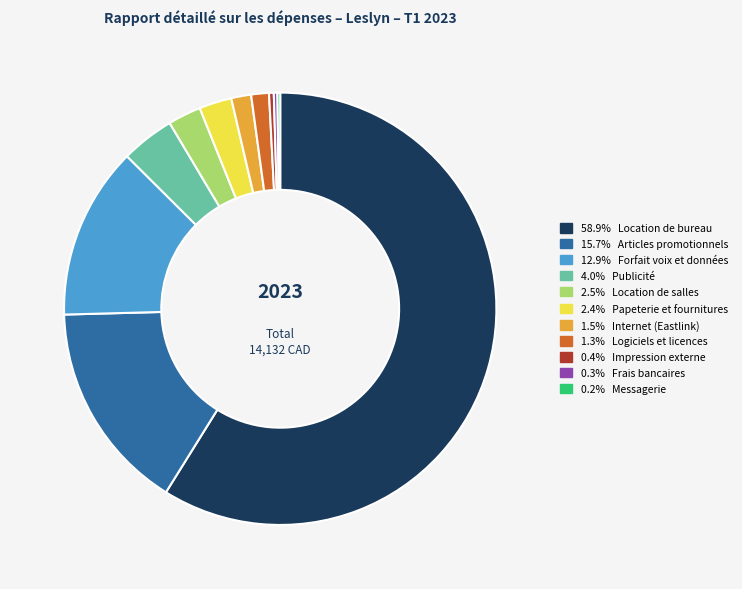

Is there any slice that represents more than half of the pie?

Yes